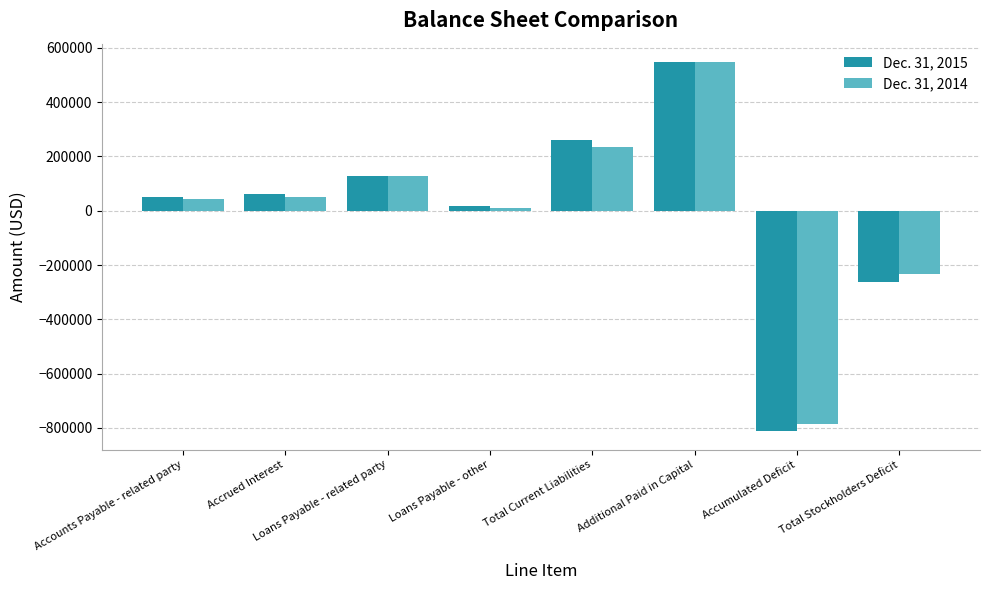

Reading left to right, what are all the values shown in this chart?

Dec. 31, 2015: 51200	63310	129462	17900	261872	547677	-811732	-261523
Dec. 31, 2014: 43000	51700	129462	10500	234662	547677	-784271	-234062